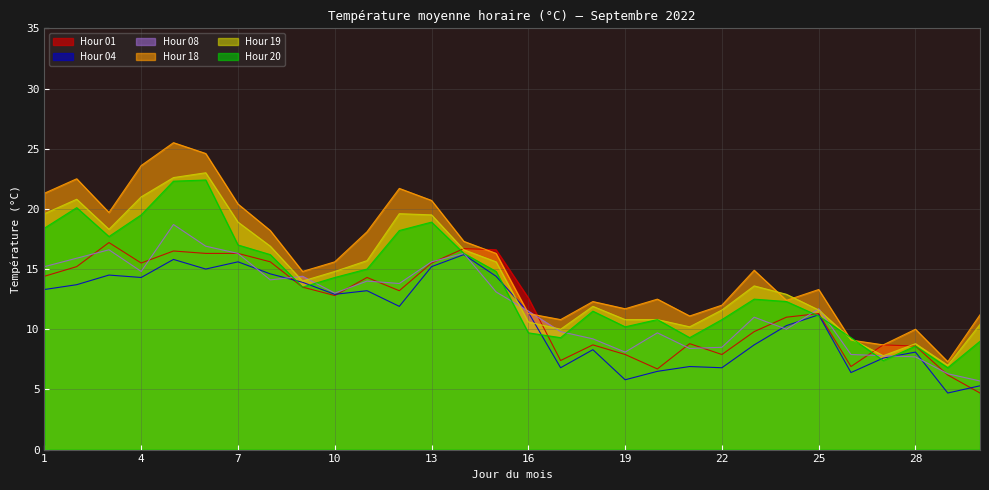

Count the number of data series in this chart.

6